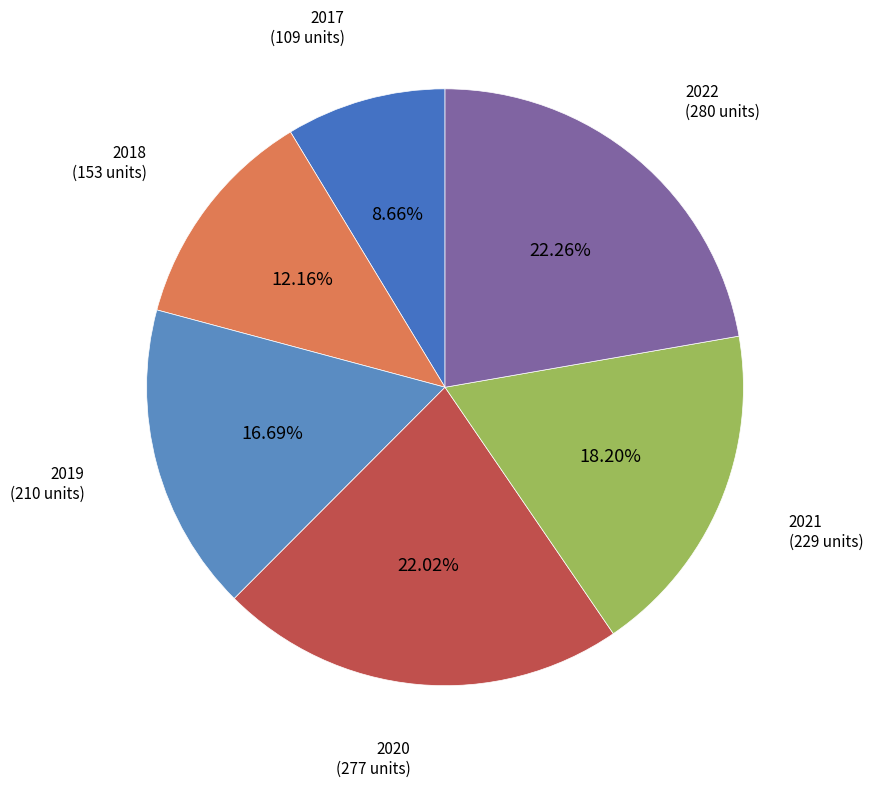

What is the largest slice in the pie chart?

2022